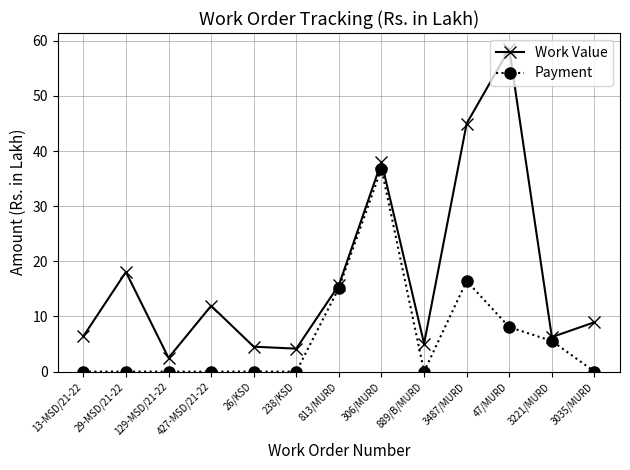

At 306/MURD, list the series in order from largest to smallest.

Work Value, Payment